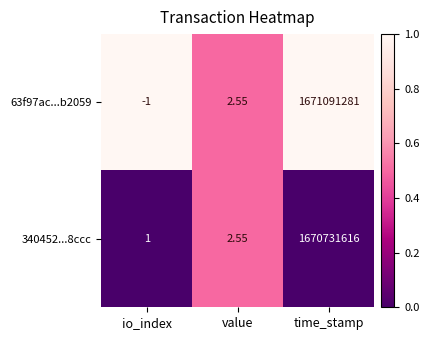

Rank the categories by 63f97ac...b2059 value from lowest to highest.

io_index, value, time_stamp